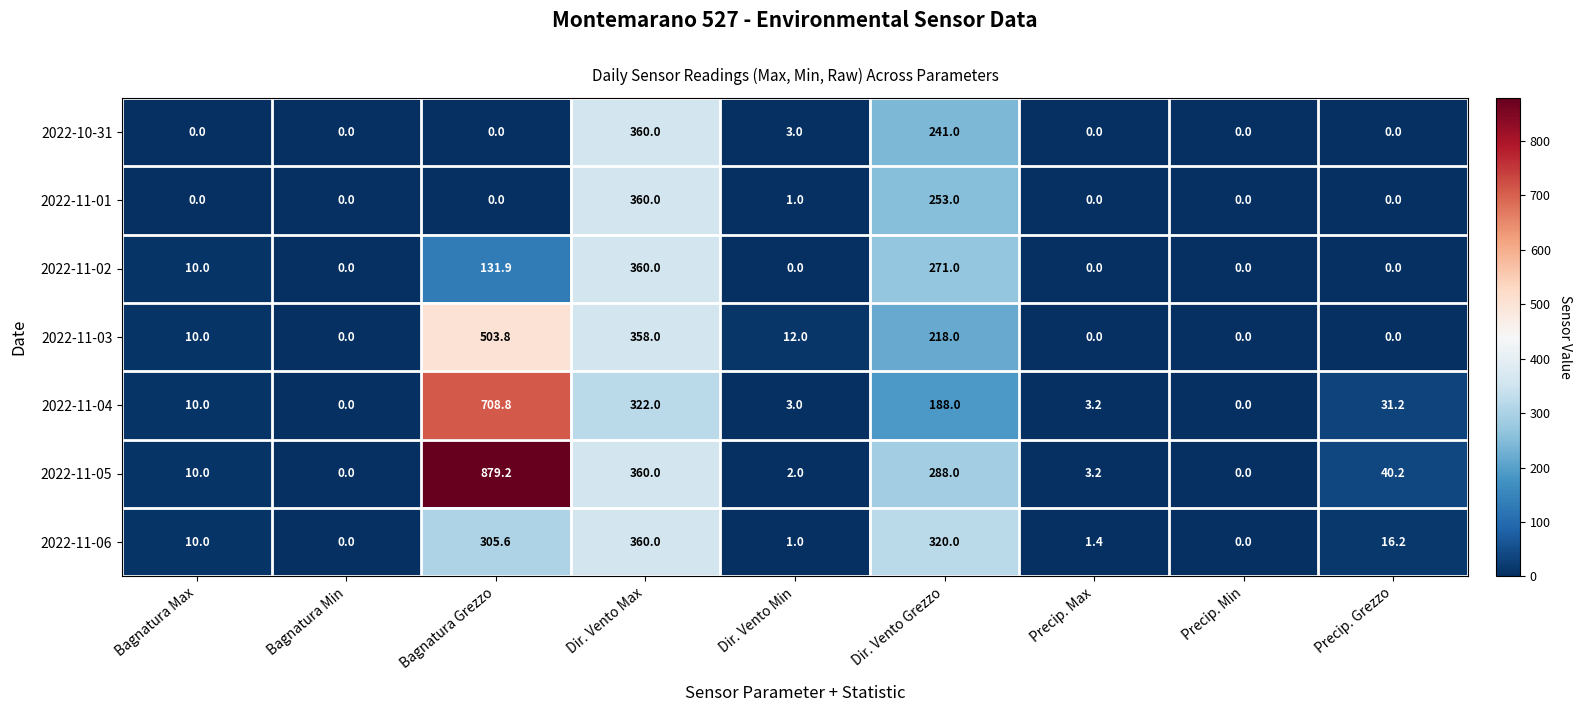

At Dir. Vento Grezzo, list the series in order from smallest to largest.

2022-11-04, 2022-11-03, 2022-10-31, 2022-11-01, 2022-11-02, 2022-11-05, 2022-11-06